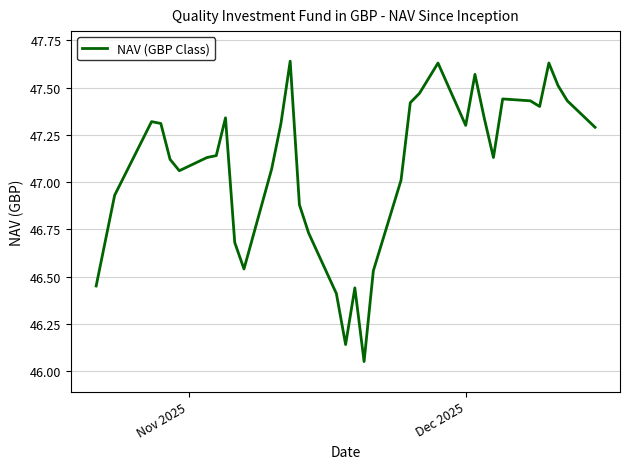

Reading right to left, what are all the values shown in this chart?

47.3	47.4	47.5	47.6	47.4	47.4	47.4	47.1	47.3	47.6	47.3	47.6	47.5	47.4	47.0	46.5	46.0	46.4	46.1	46.4	46.7	46.9	47.6	47.3	47.1	46.5	46.7	47.3	47.1	47.1	47.1	47.1	47.3	47.3	46.9	46.7	46.5